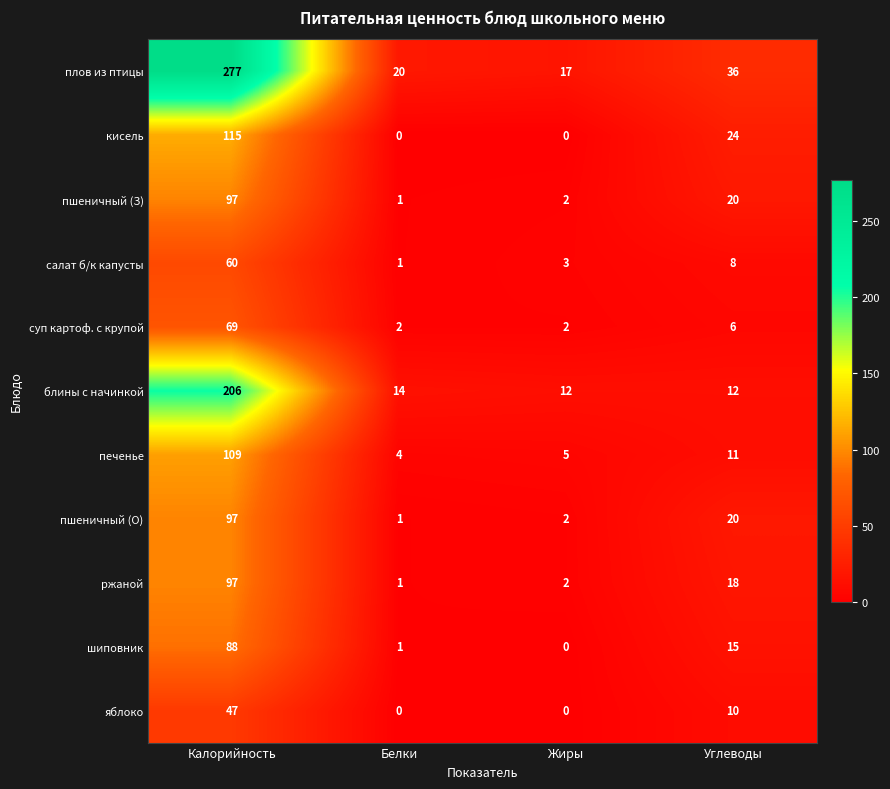

The value of пшеничный (З) at Углеводы is 20. True or false?

True